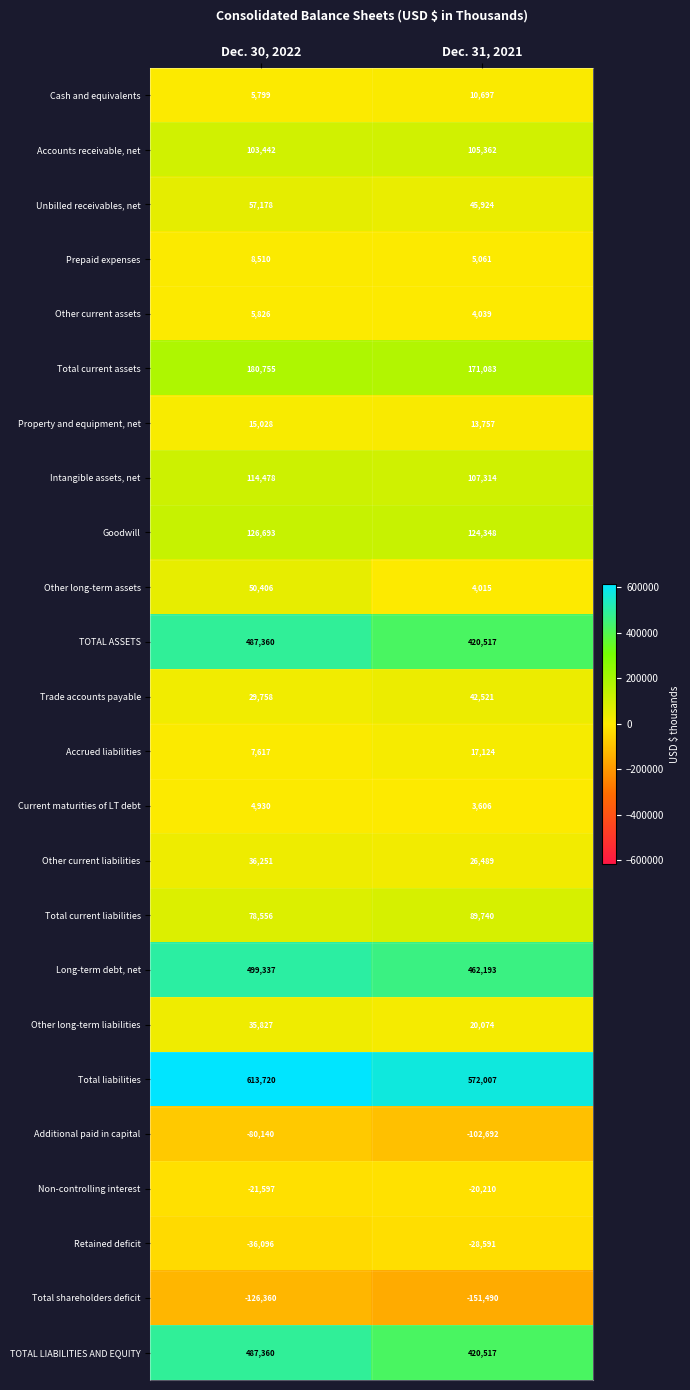

The value of Intangible assets, net at Dec. 31, 2021 is 49058. True or false?

False